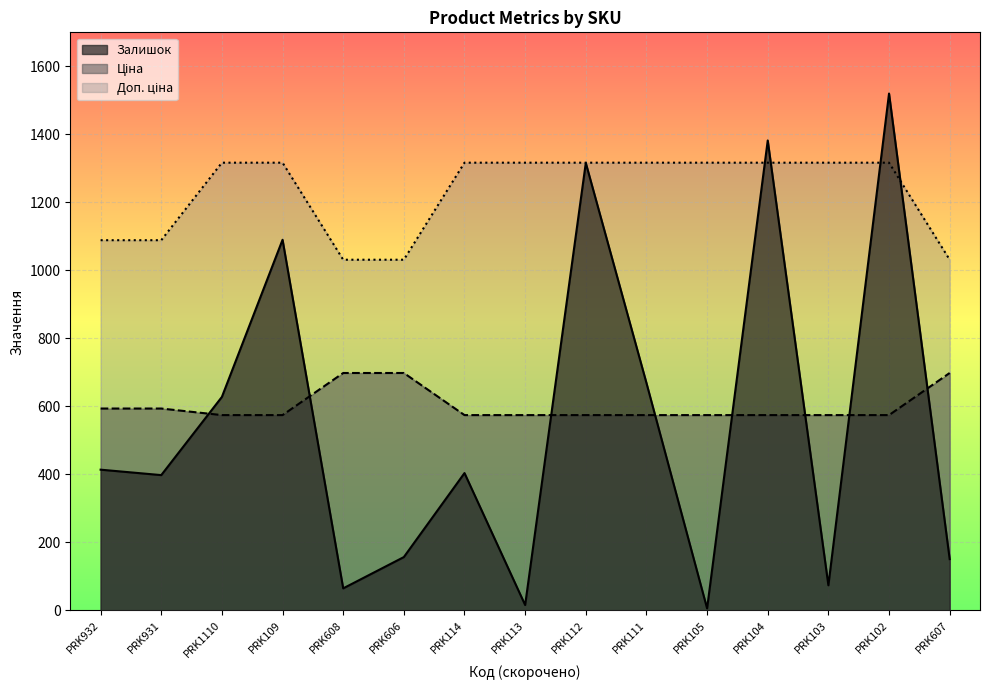

Reading left to right, what are all the values shown in this chart?

Залишок: PRK932=414.0	PRK931=398.0	PRK1110=628.0	PRK109=1090.0	PRK608=65.0	PRK606=157.0	PRK114=404.0	PRK113=16.0	PRK112=1316.0	PRK111=669.0	PRK105=6.0	PRK104=1382.0	PRK103=74.0	PRK102=1520.0	PRK607=151.0
Ціна: PRK932=593.8	PRK931=593.8	PRK1110=574.5	PRK109=574.5	PRK608=698.3	PRK606=698.3	PRK114=574.5	PRK113=574.5	PRK112=574.5	PRK111=574.5	PRK105=574.5	PRK104=574.5	PRK103=574.5	PRK102=574.5	PRK607=698.3
Доп. ціна: PRK932=1088.8	PRK931=1088.8	PRK1110=1316.7	PRK109=1316.7	PRK608=1031.4	PRK606=1031.4	PRK114=1316.7	PRK113=1316.7	PRK112=1316.7	PRK111=1316.7	PRK105=1316.7	PRK104=1316.7	PRK103=1316.7	PRK102=1316.7	PRK607=1031.4